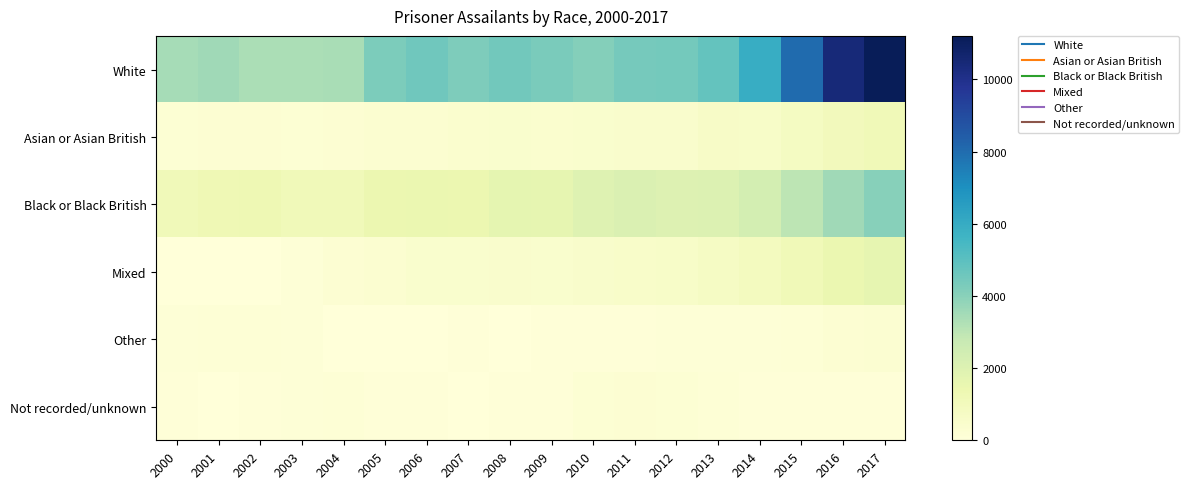

What is the spread (max minus min) of values at 2014?

5834